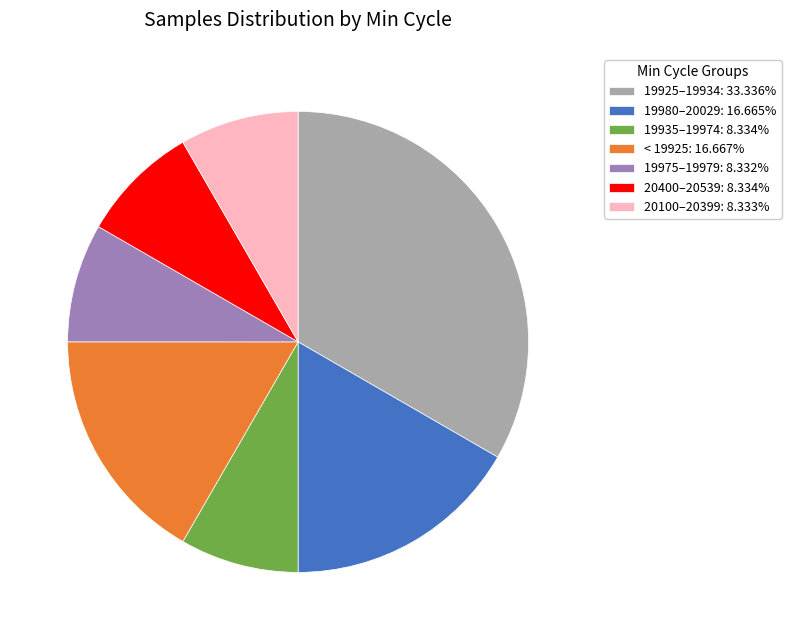

Is there any slice that represents more than half of the pie?

No